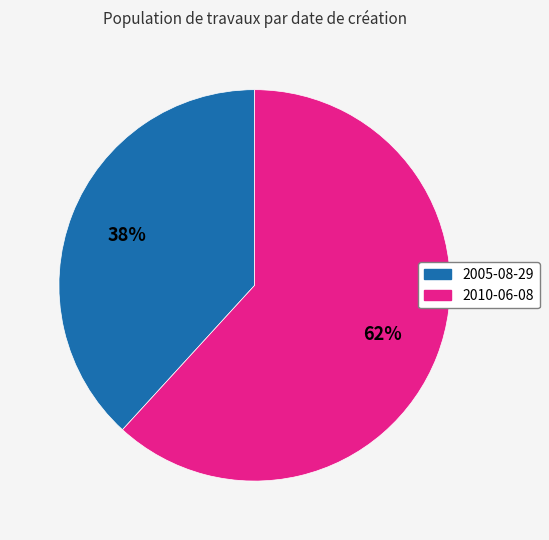

Which slice is the smallest?

2005-08-29